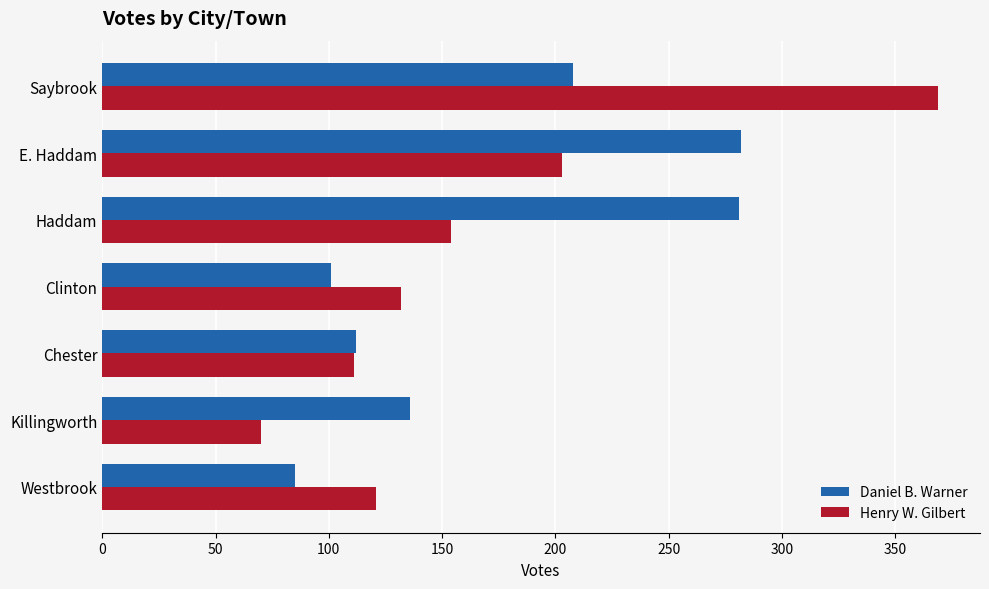

How many data points in Henry W. Gilbert are less than 132?

3